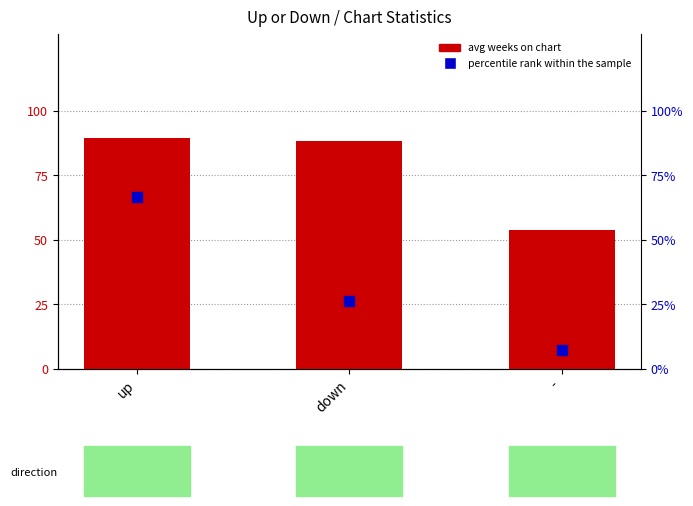

Which series reaches the maximum Y coordinate?

avg weeks on chart